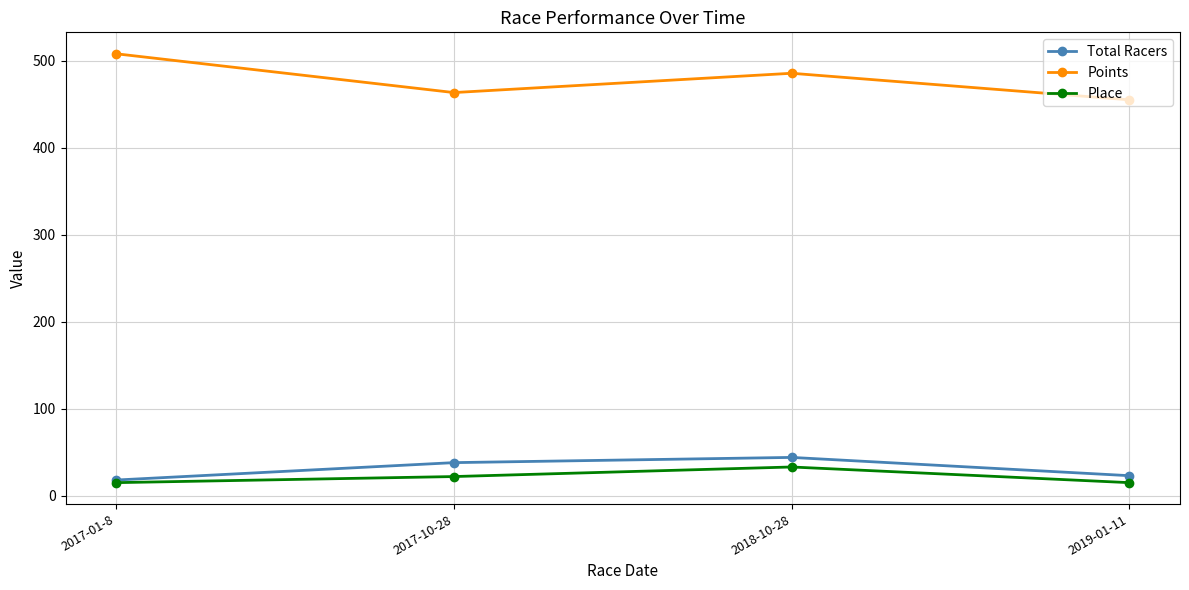

What is the label of the 2nd point from the right?

2018-10-28